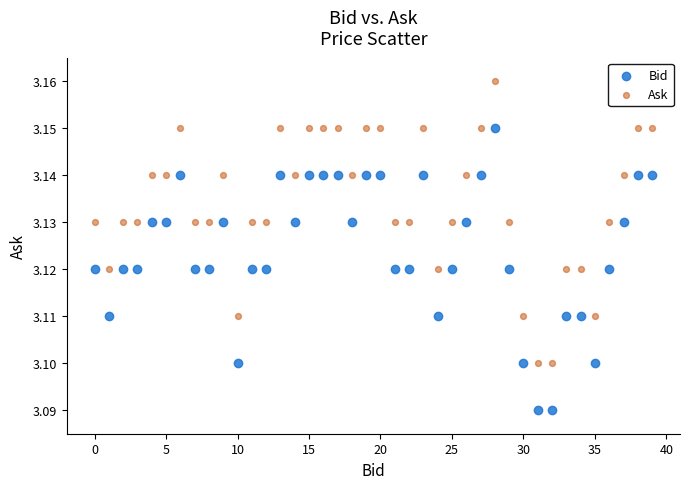

Which series reaches the minimum Y coordinate?

Bid